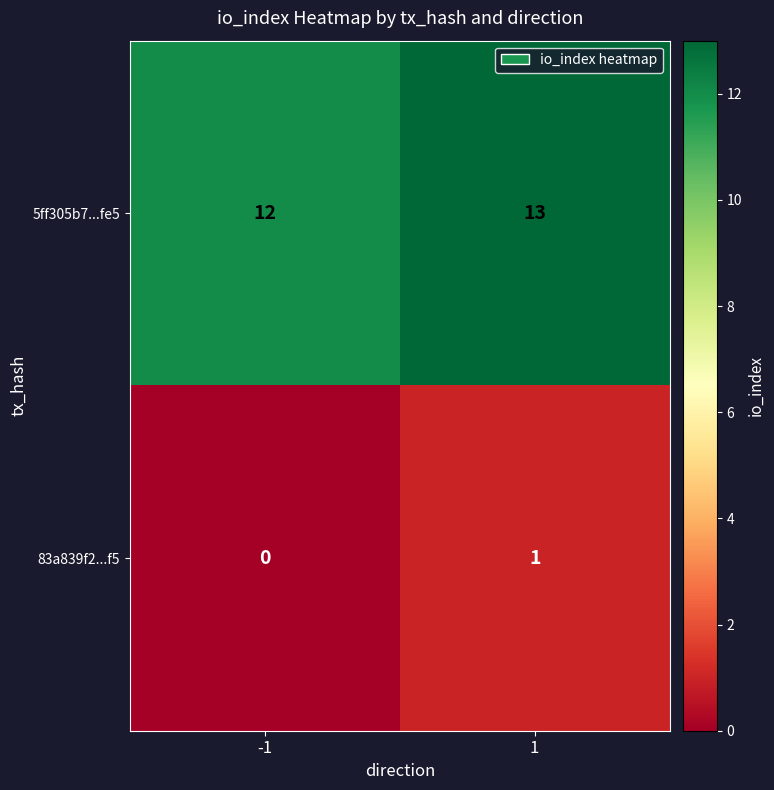

What is the approximate value of 5ff305b7...fe5 at -1?

12